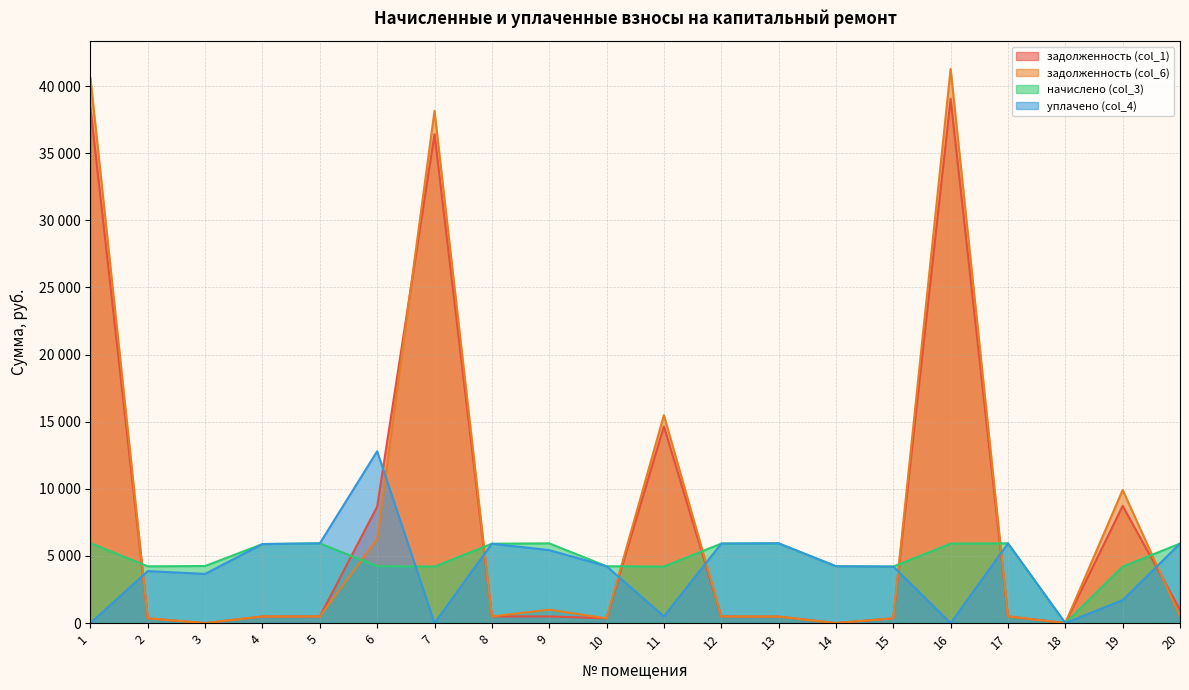

Reading left to right, transcribe all the data shown in this chart.

задолженность (col_1): 1=38372.9	2=350.0	3=0.0	4=490.4	5=494.8	6=8678.7	7=36415.6	8=492.6	9=495.7	10=352.8	11=14651.6	12=493.4	13=481.4	14=0.0	15=350.6	16=39048.2	17=494.8	18=0.0	19=8728.8	20=986.7
задолженность (col_6): 1=40592.9	2=352.1	3=0.0	4=490.4	5=494.8	6=6274.6	7=38149.1	8=492.6	9=998.5	10=352.8	11=15488.2	12=493.4	13=480.9	14=0.0	15=350.6	16=41280.3	17=494.8	18=0.0	19=9912.6	20=493.4
начислено (col_3): 1=5946.7	2=4225.1	3=4251.5	4=5885.3	5=5938.0	6=4233.8	7=4207.6	8=5911.7	9=5938.0	10=4233.8	11=4207.6	12=5920.4	13=5938.0	14=4233.8	15=4207.6	16=5920.4	17=5938.0	18=0.0	19=4207.6	20=5920.4
уплачено (col_4): 1=0.0	2=3873.0	3=3662.0	4=5885.3	5=5938.0	6=12800.0	7=0.0	8=5911.7	9=5434.3	10=4233.8	11=500.0	12=5920.4	13=5940.0	14=4233.9	15=4207.6	16=0.0	17=5938.0	18=0.0	19=1715.5	20=5920.4